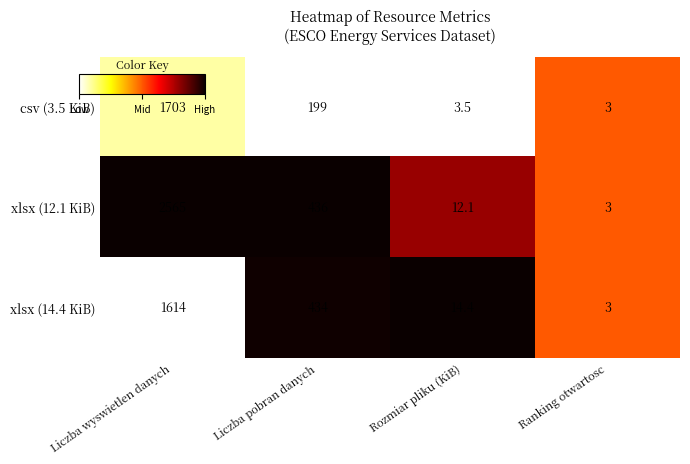

Count the number of data series in this chart.

3